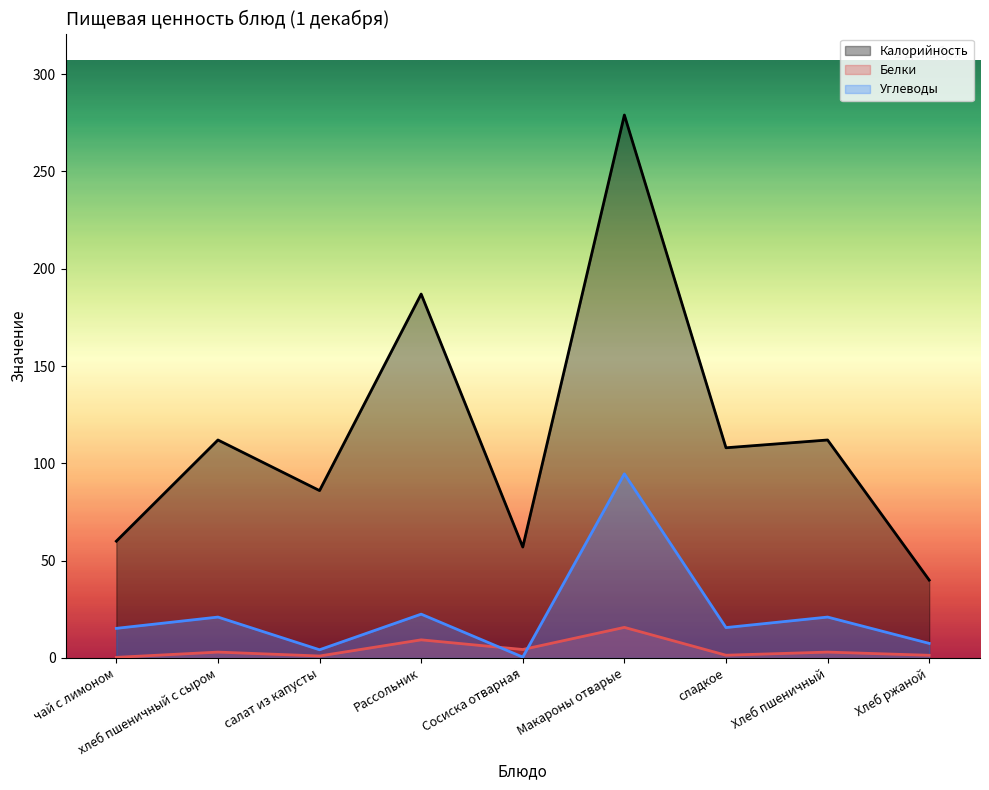

True or false: Белки and Калорийность intersect in this chart.

False